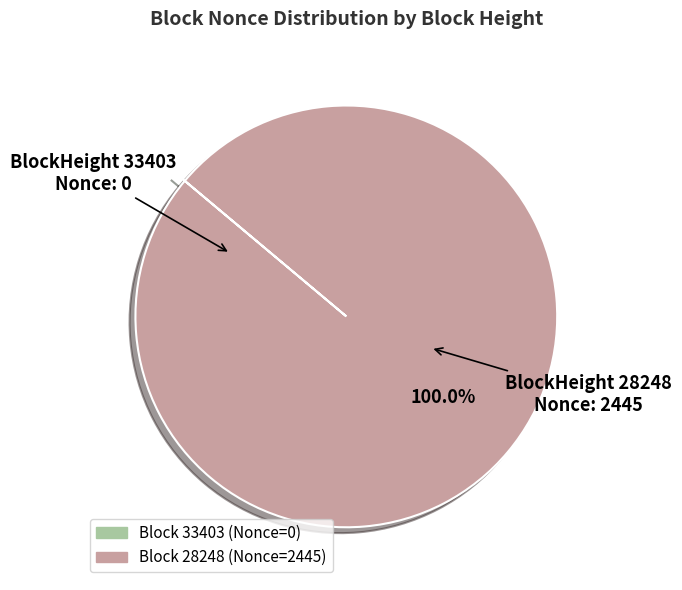

What is the largest slice in the pie chart?

28248